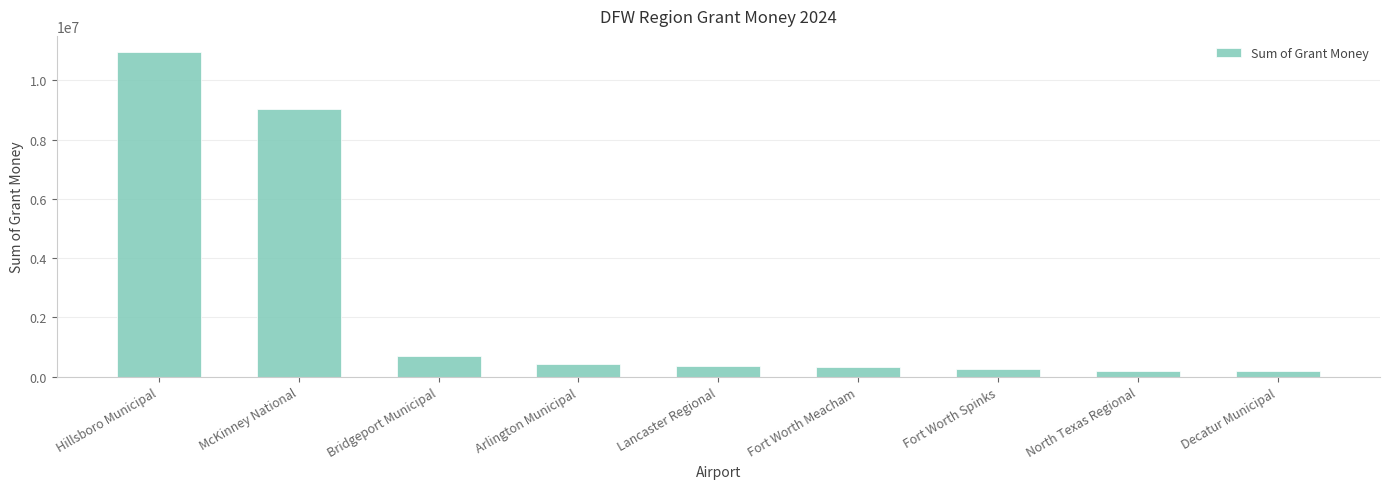

How many data points does each series have?

9